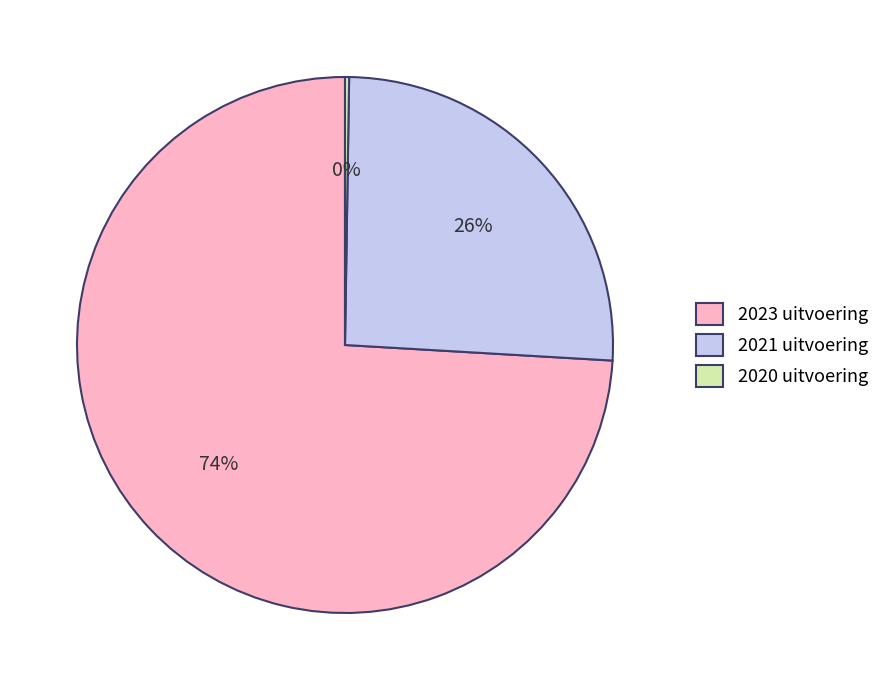

Do 2023 uitvoering and 2021 uitvoering together represent more than half of the pie?

Yes